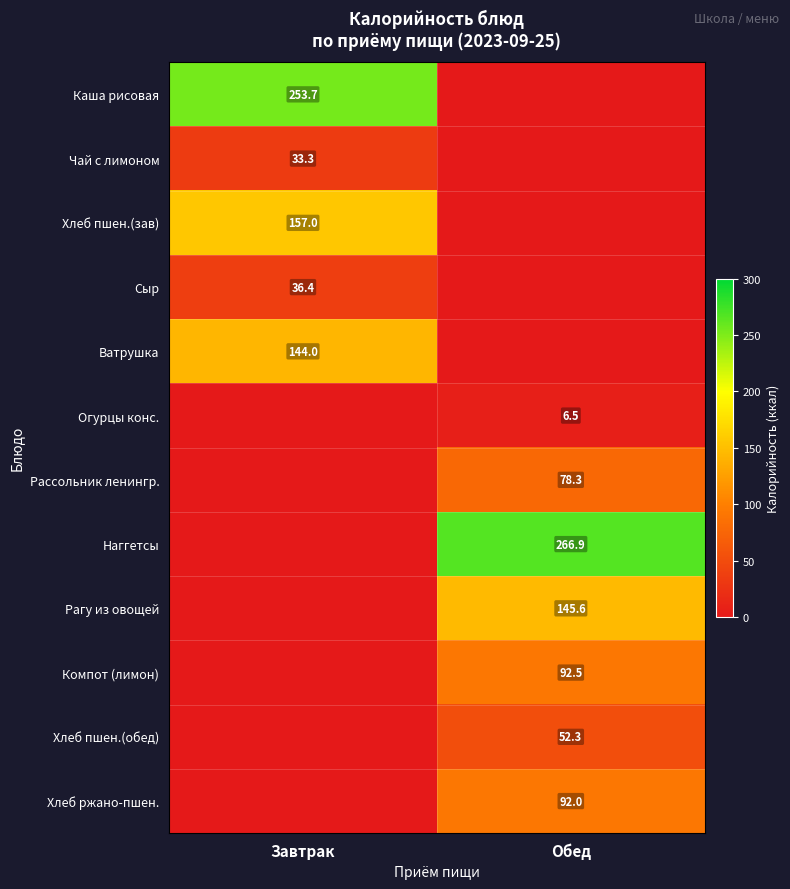

The value of Ватрушка at Завтрак is 71.3. True or false?

False